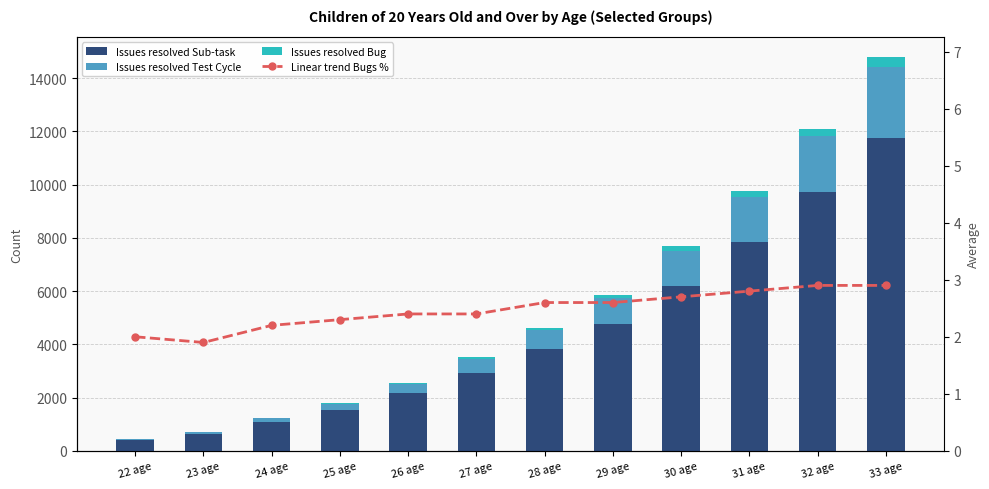

Is it true that Issues resolved Sub-task equals 660.8 at 25 age?

False